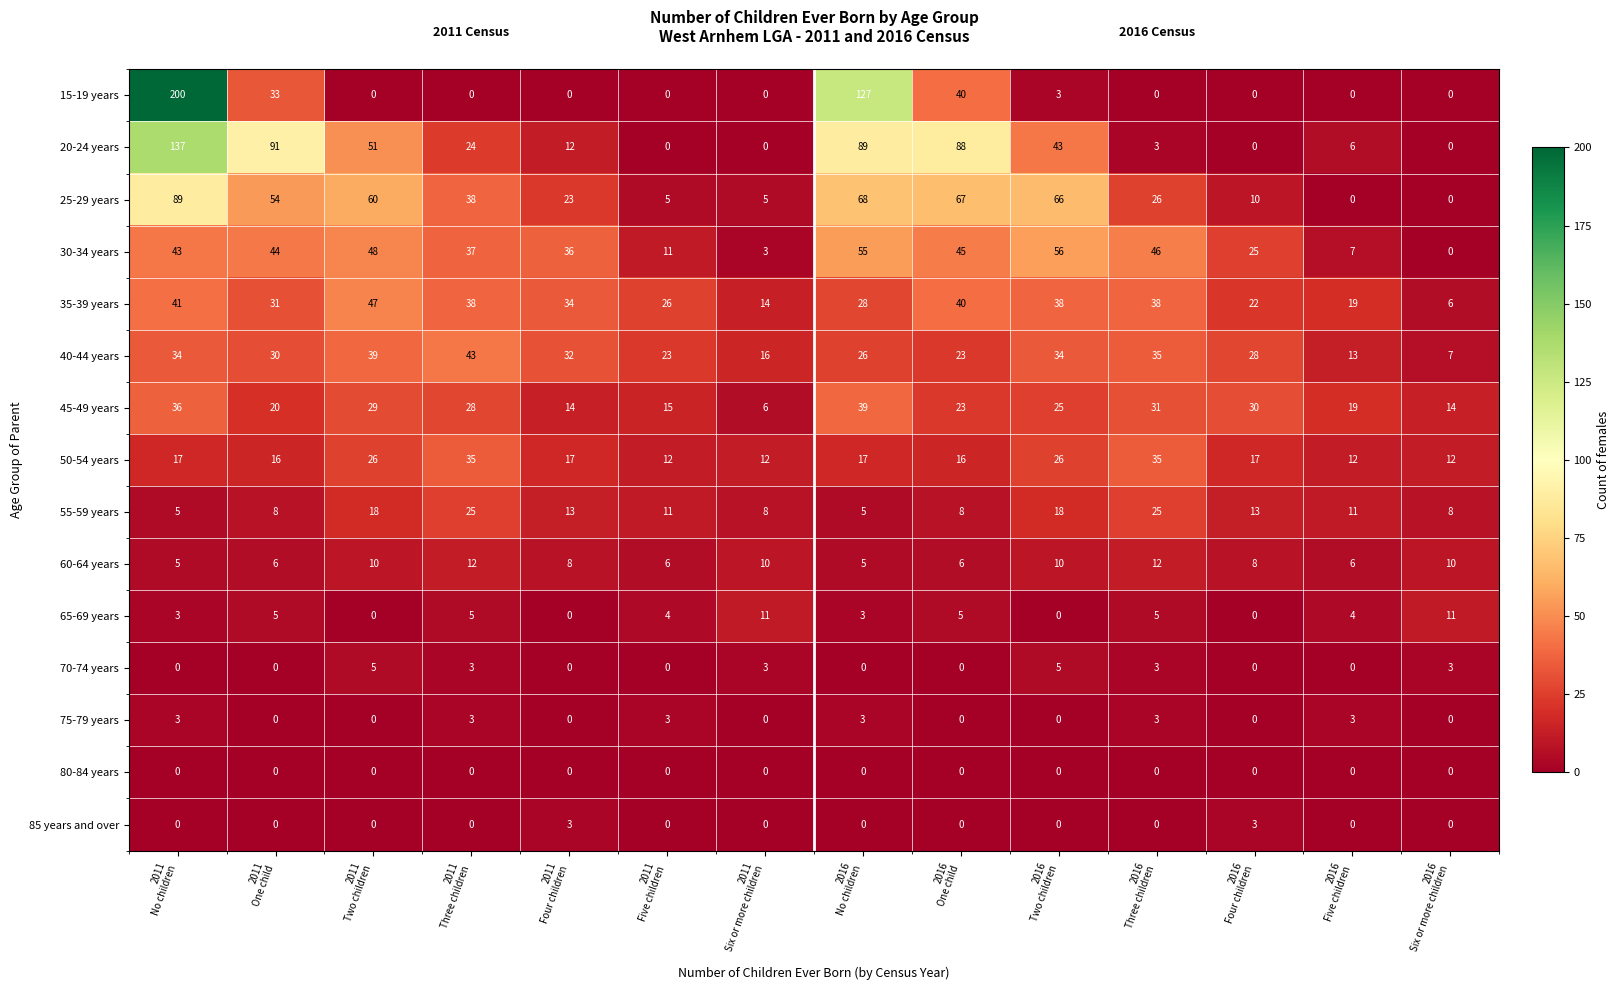

How many series are shown in this chart?

15